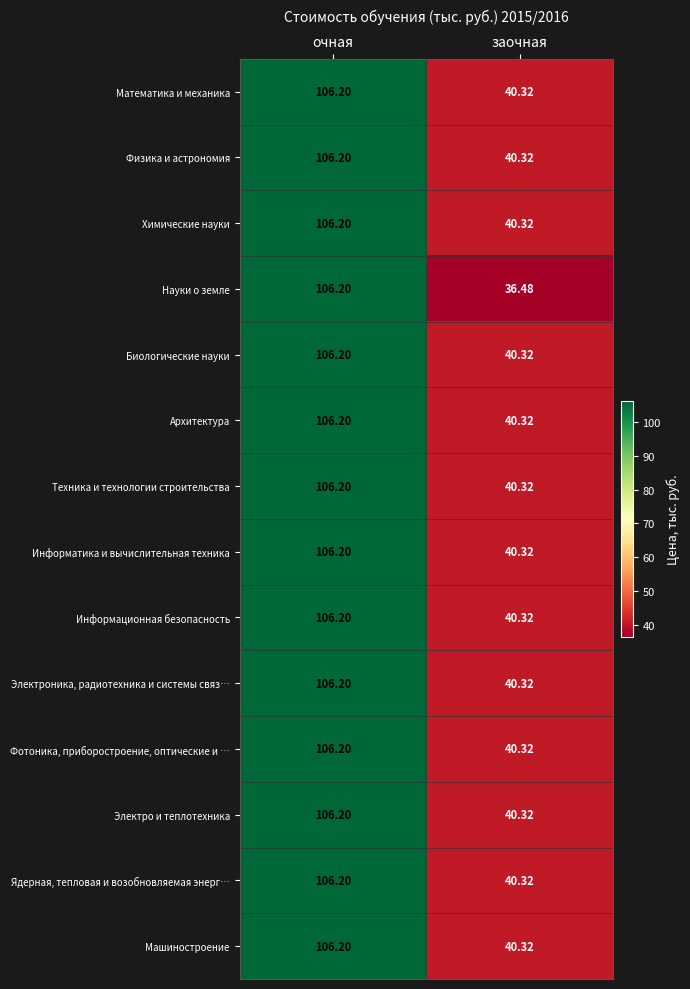

List the labels in order of Электроника, радиотехника и системы связ… value, largest first.

очная, заочная